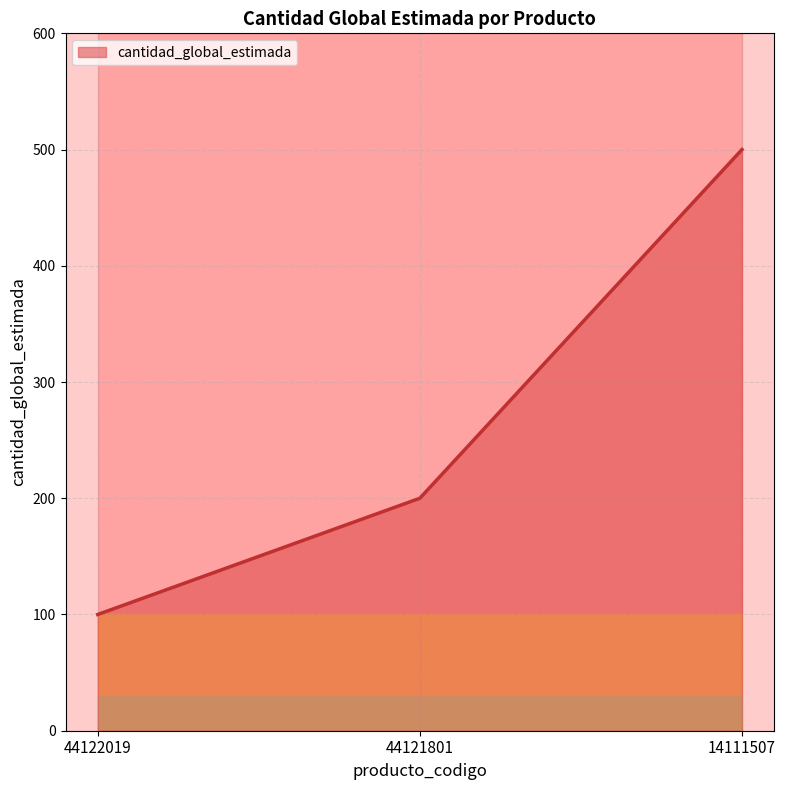

Reading left to right, list all the values displayed in this chart.

100	200	500